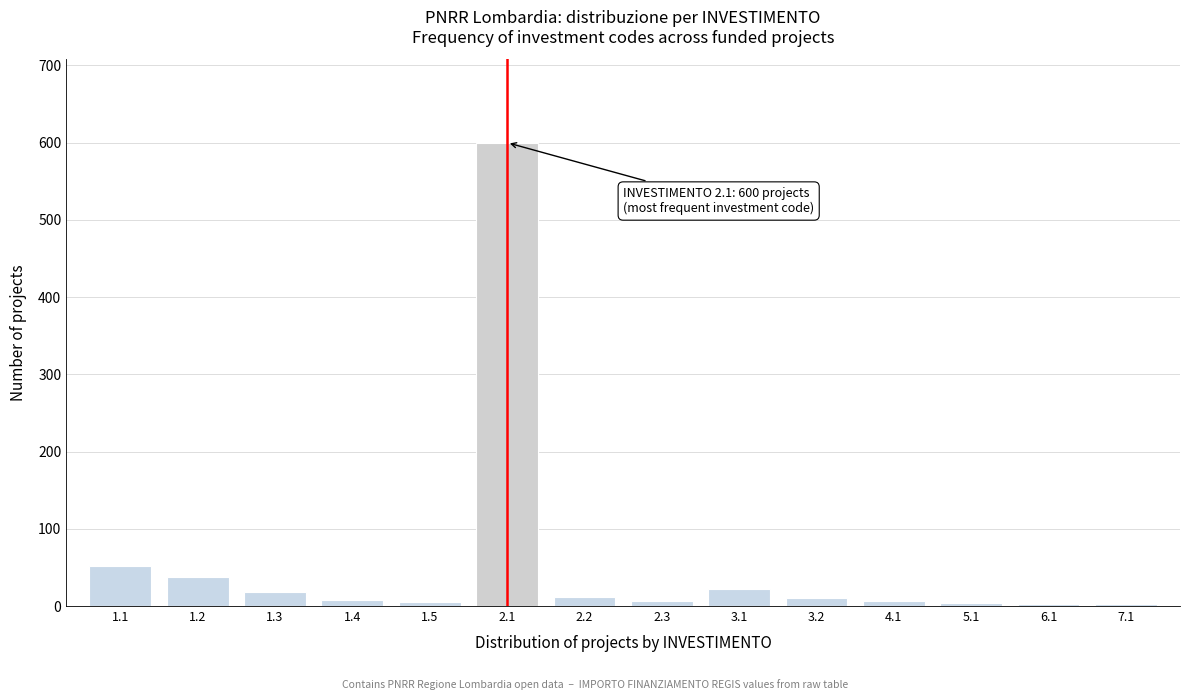

The value at 1.2 is 38. True or false?

True